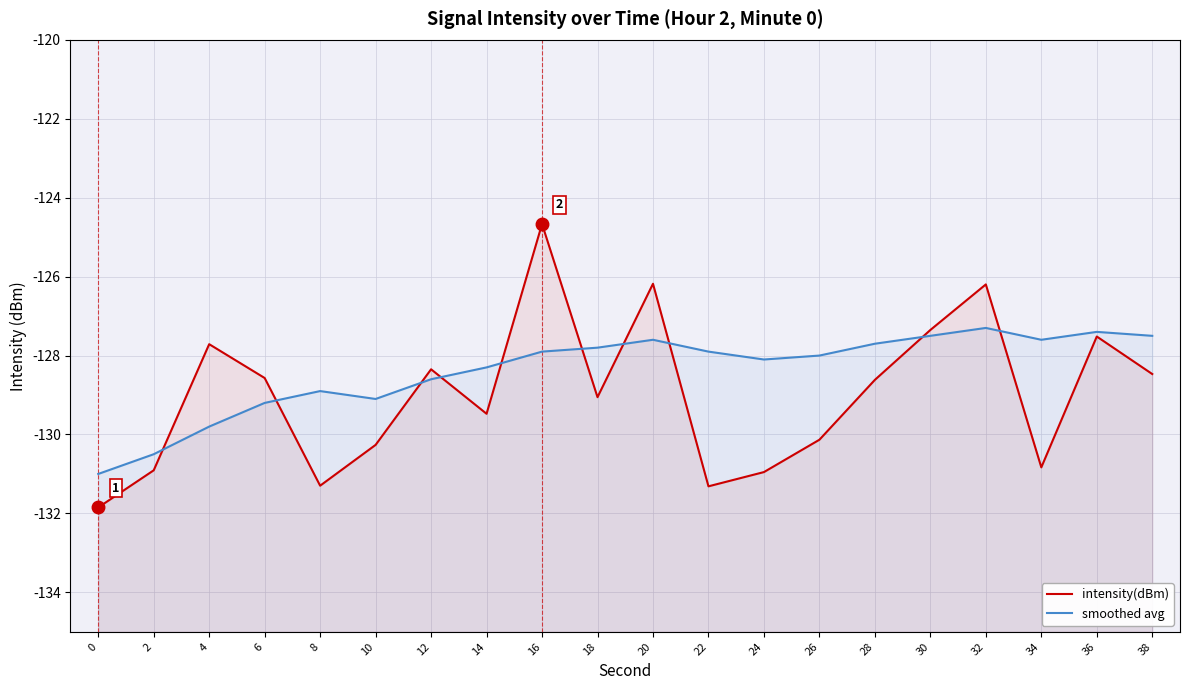

Between 36 and 28, which is larger?

36